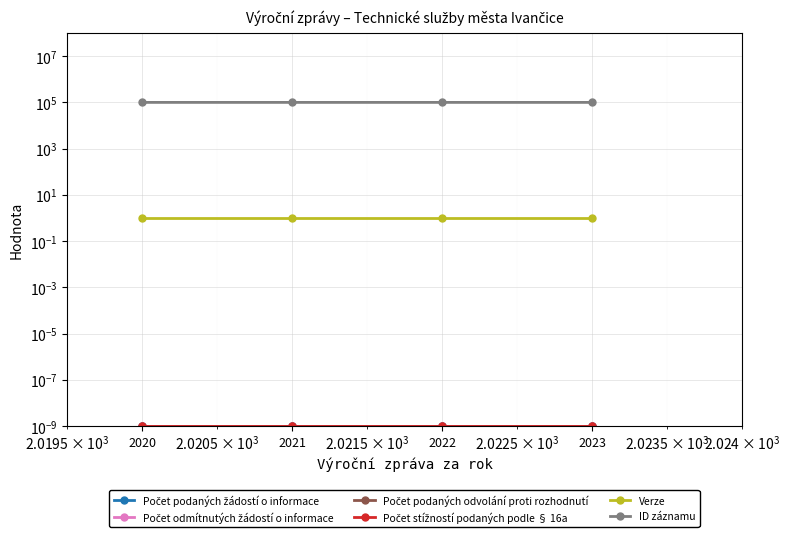

List the series in order of their peak value, lowest first.

Počet podaných žádostí o informace, Počet odmítnutých žádostí o informace, Počet podaných odvolání proti rozhodnutí, Počet stížností podaných podle § 16a, Verze, ID záznamu